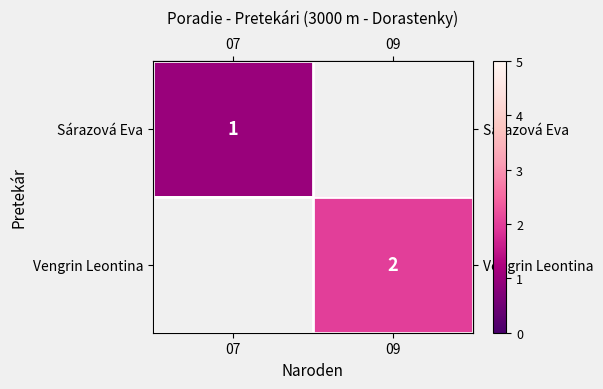

What is the maximum value shown in the chart?

2.0